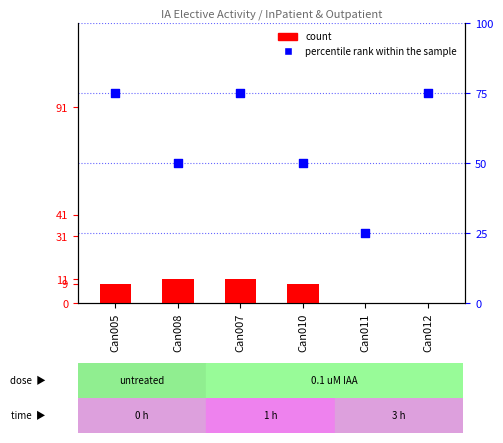

Which series contains the highest Y value?

percentile rank within the sample